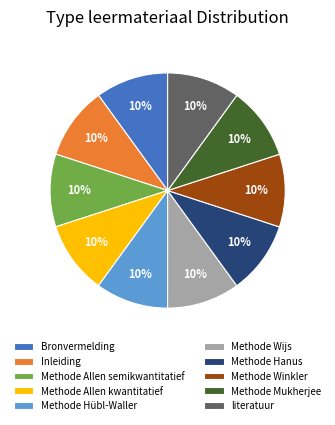

To the nearest percent, what is the combined percentage of Methode Hübl-Waller and Methode Hanus?

20%